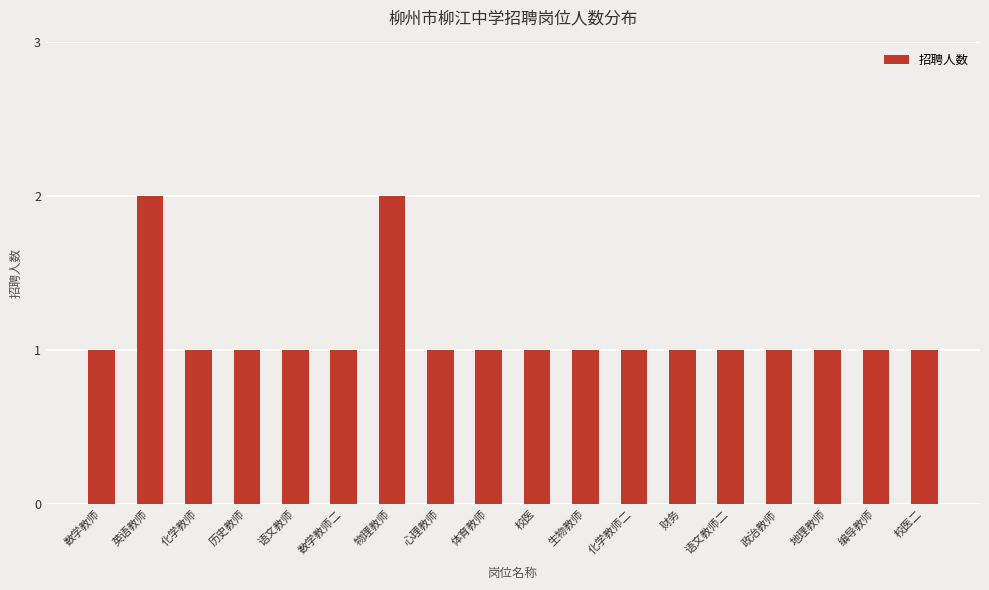

What is the sum of all values?

20